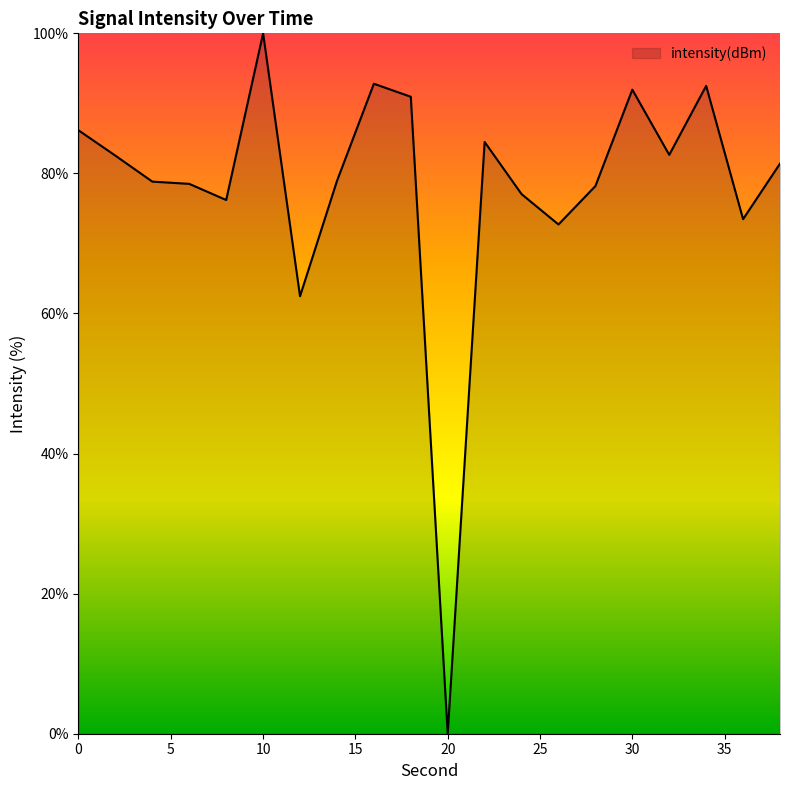

What is the maximum value shown in the chart?

100.0